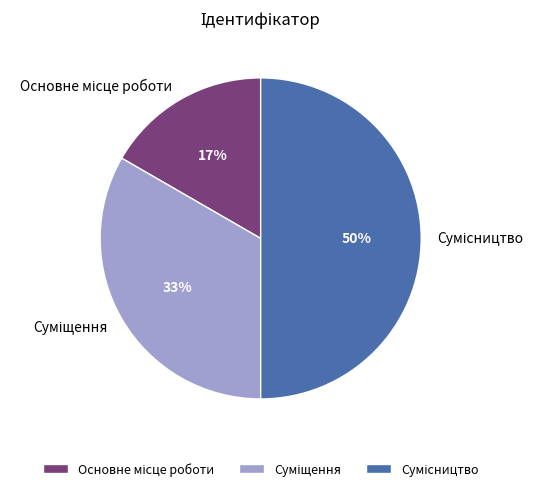

To the nearest percent, what is the average slice percentage?

33%